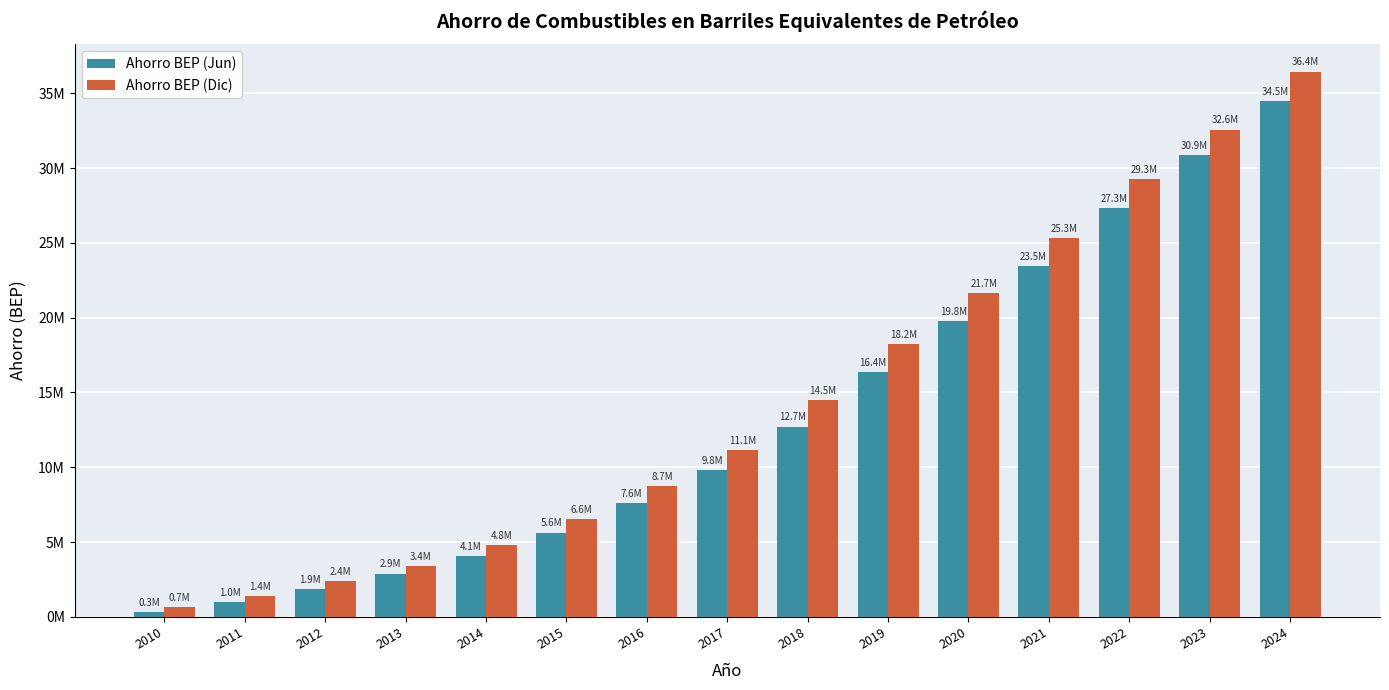

What is the maximum value shown in the chart?

36447195.1